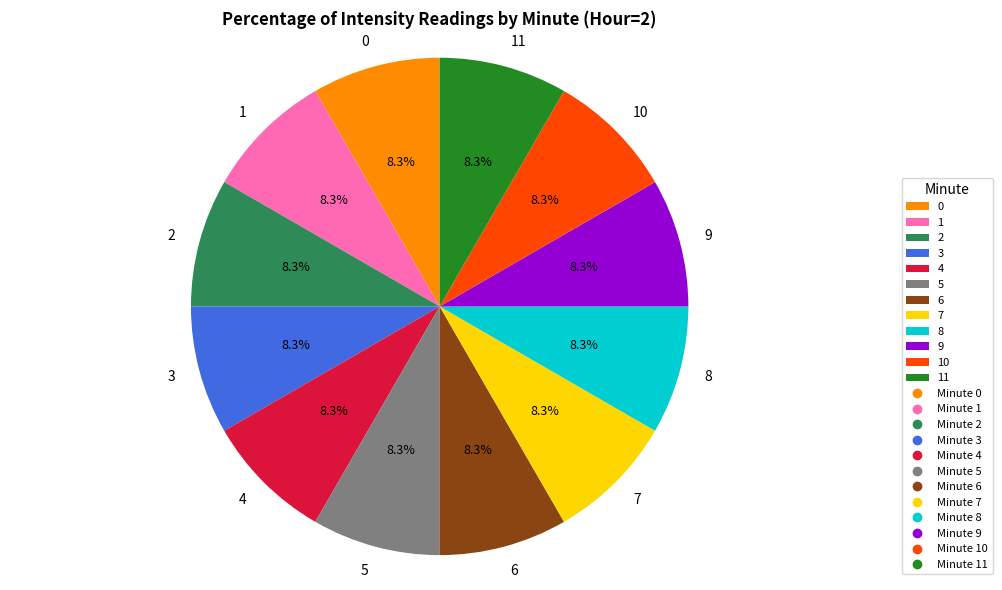

Is 1 the majority of the pie?

No